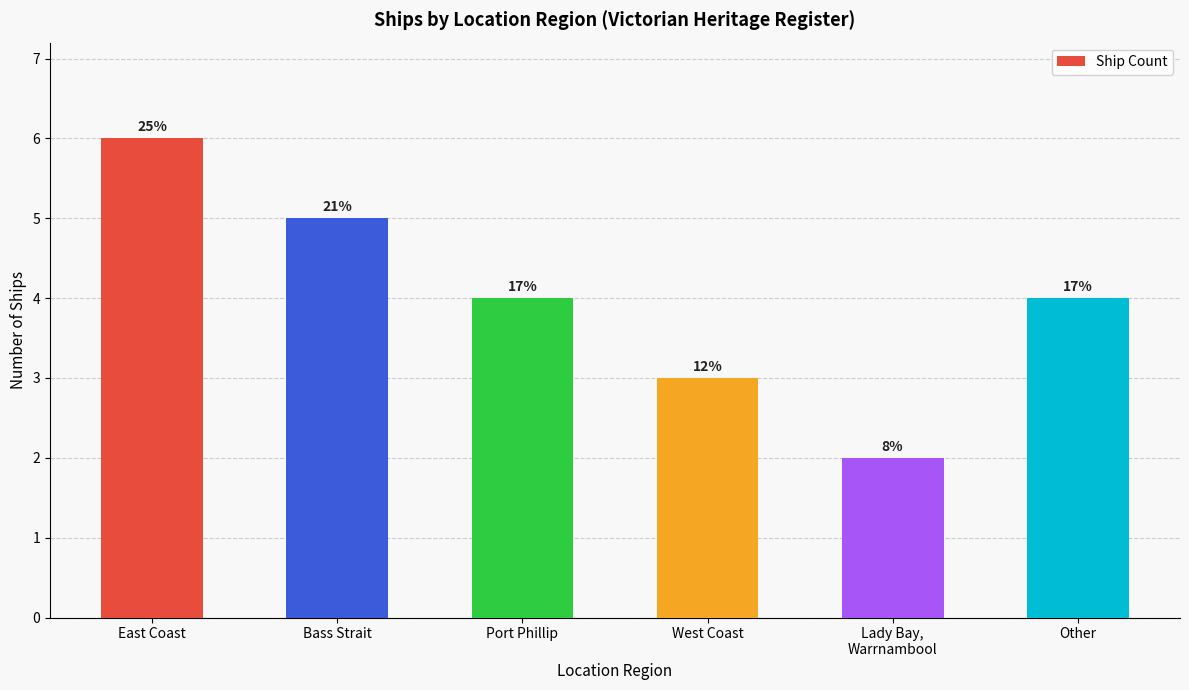

What is the average value?

4